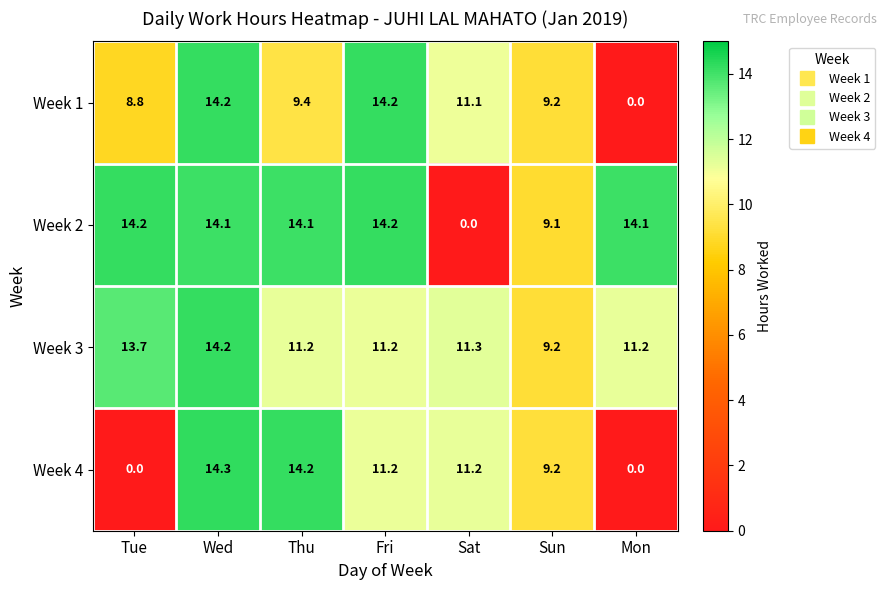

Which series has the widest spread of values?

Week 4